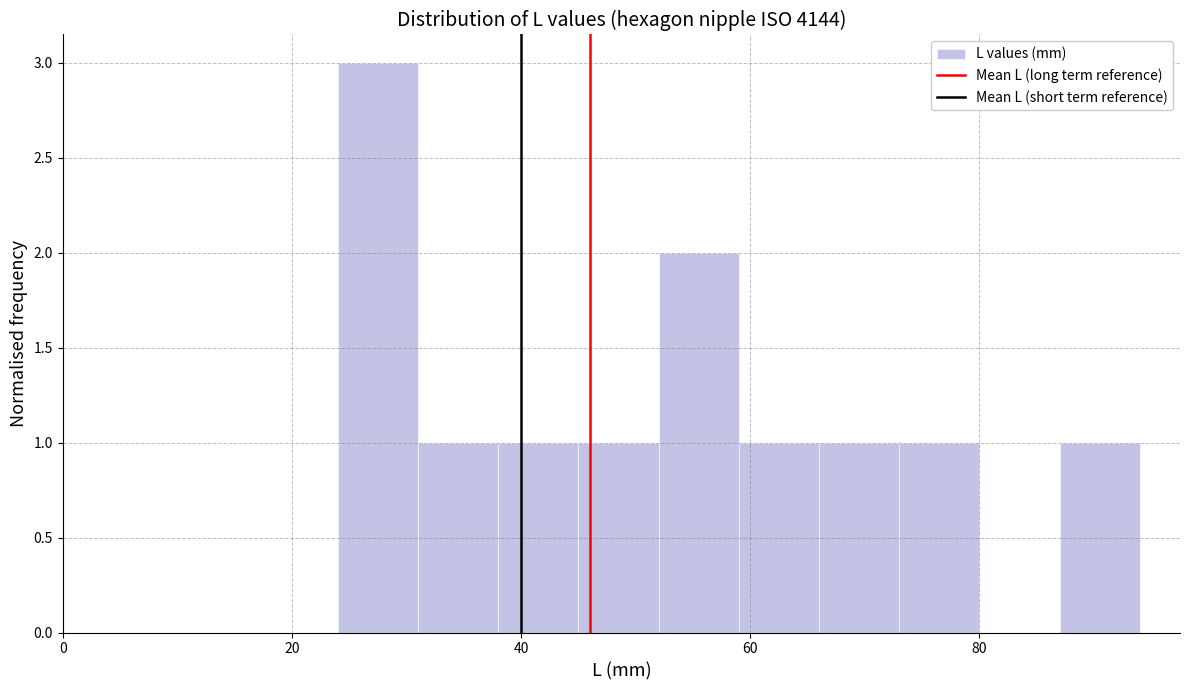

Read against the x-axis, roughly where is the centre of the tallest bar?

28